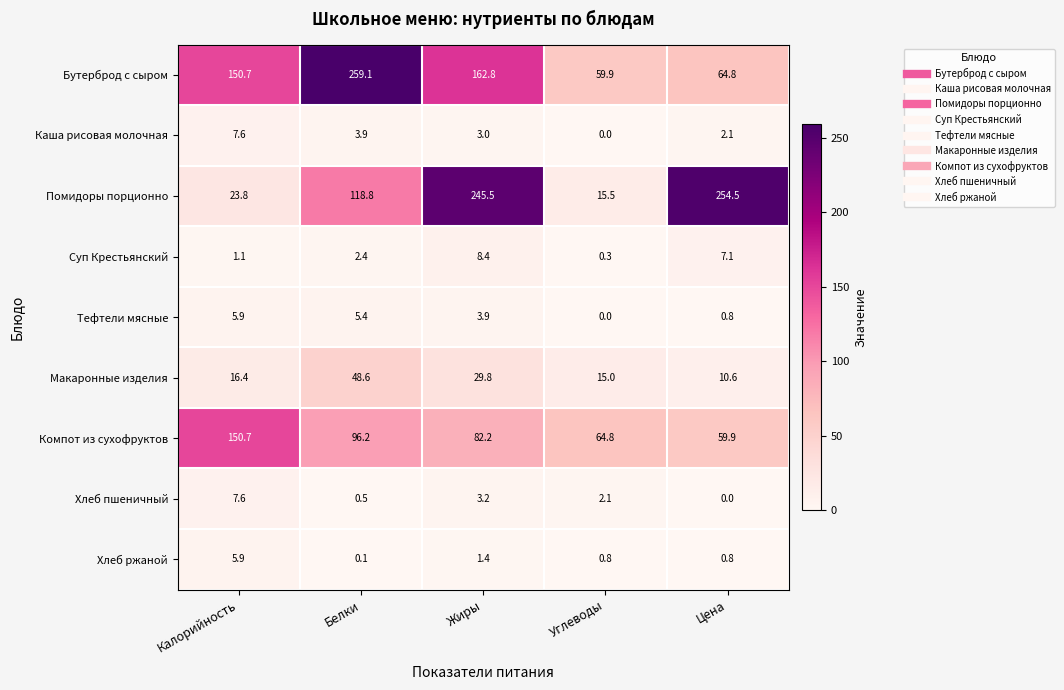

At which category is the sum across all series the highest?

Жиры